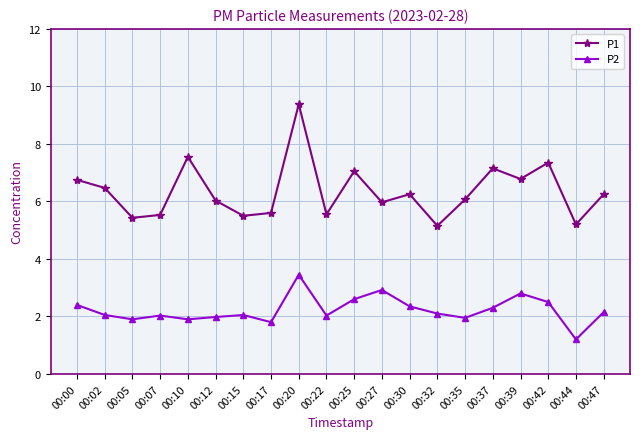

The P2 series shows 1.9 at 00:05. True or false?

True